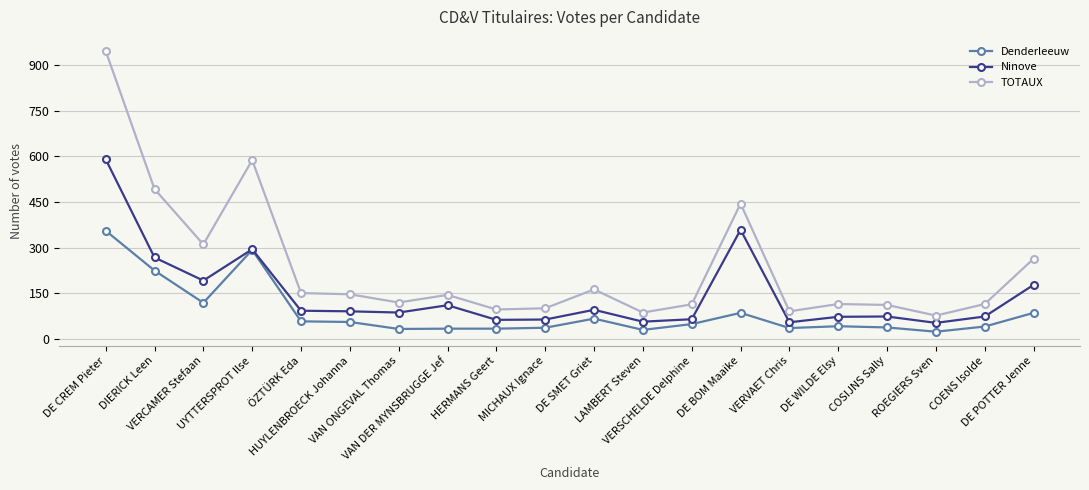

True or false: TOTAUX and Denderleeuw cross at least once.

False